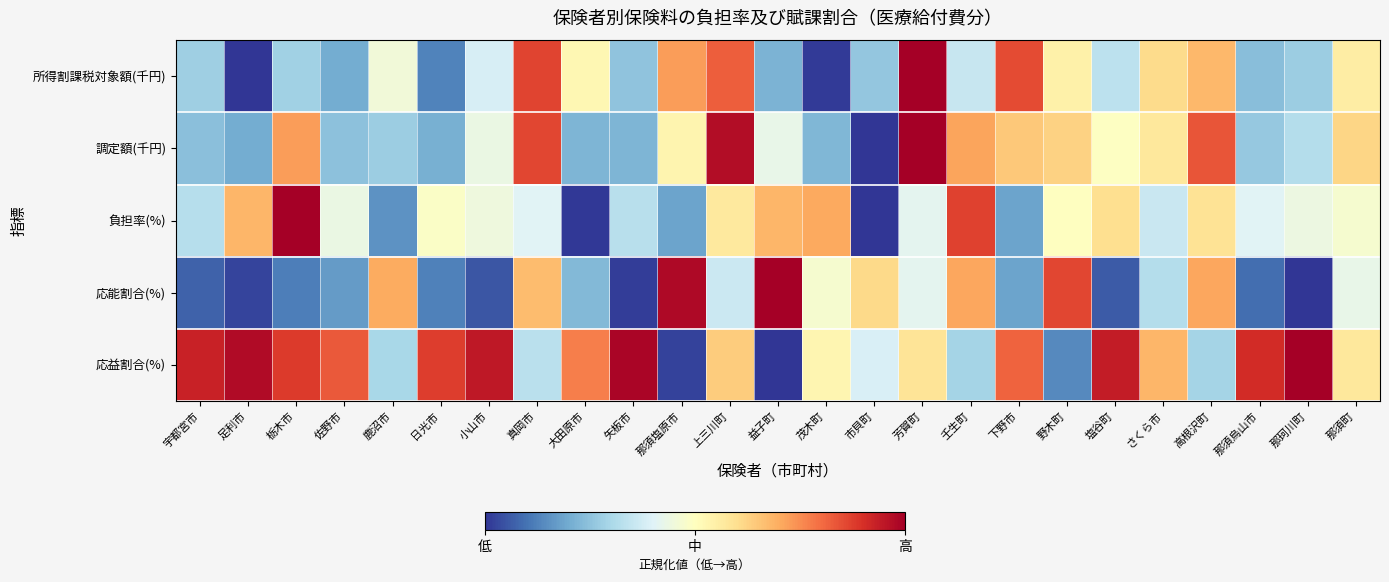

Which series has the largest total across all categories?

応益割合(%)